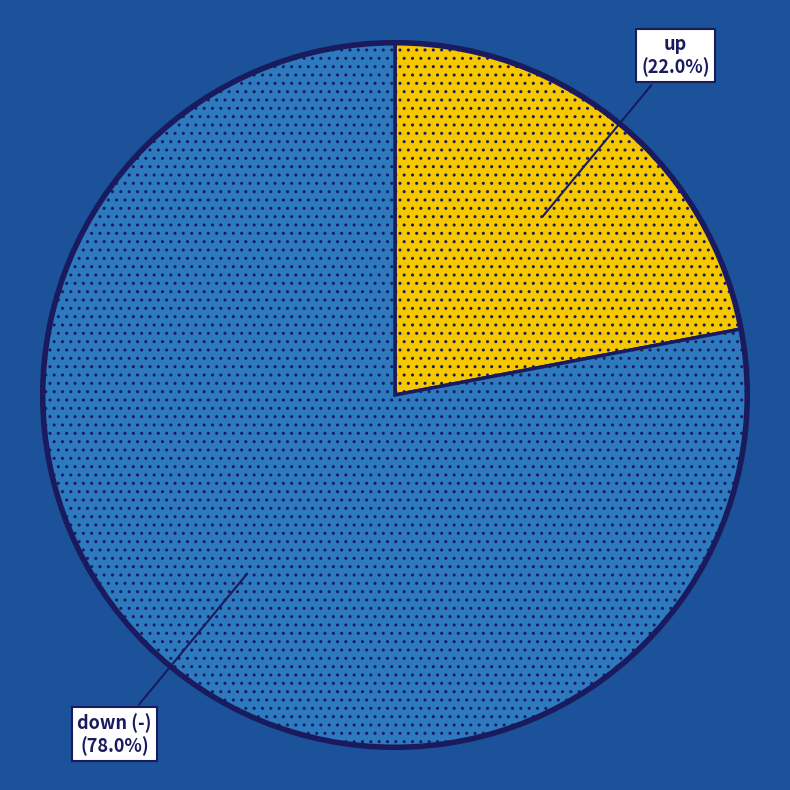

To the nearest percent, what percentage of the pie is up?

22%